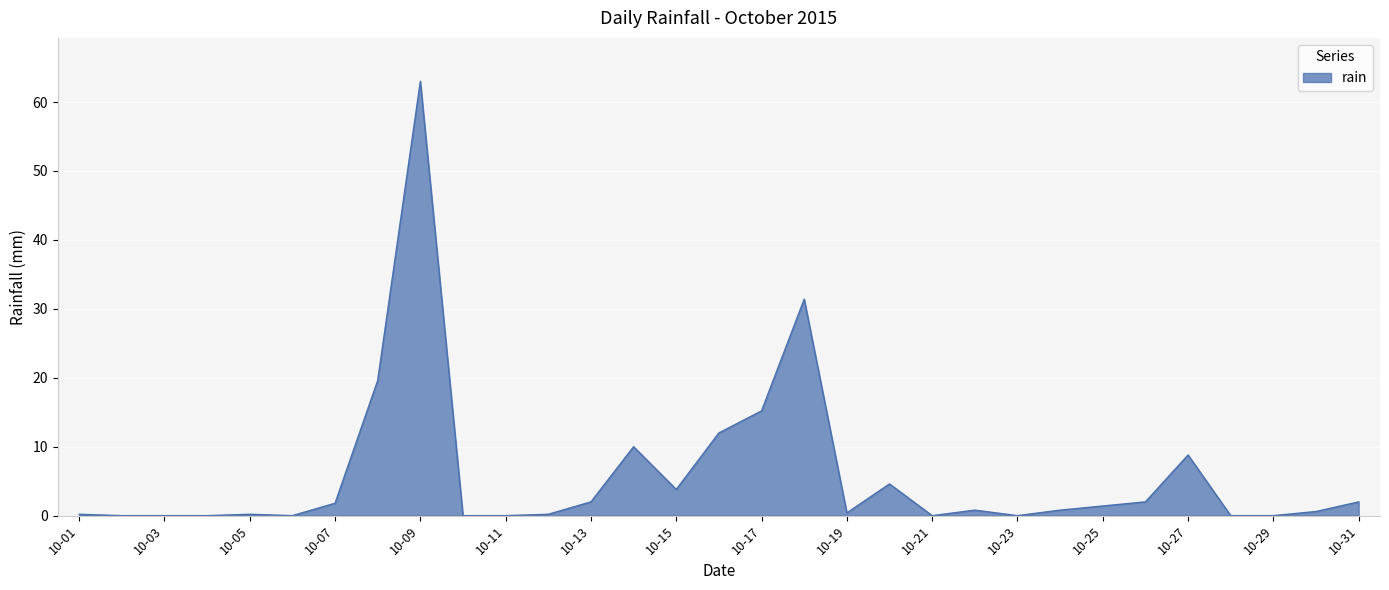

What is the difference between the maximum and minimum values?

63.0